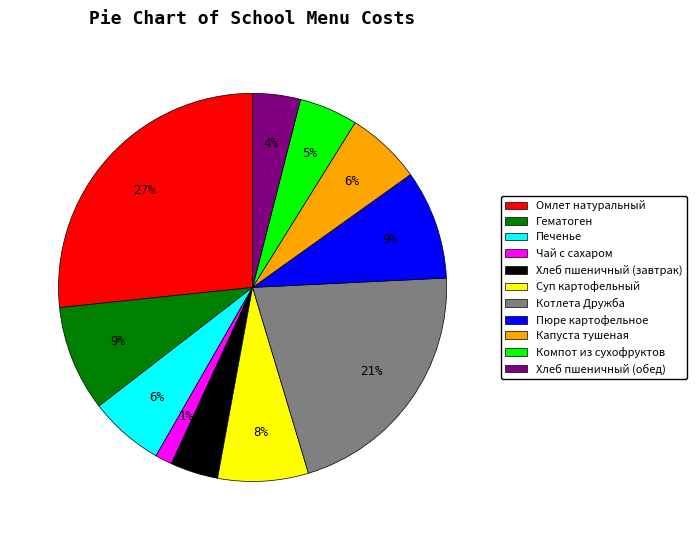

The Капуста тушеная slice represents 1% of the pie. True or false?

False